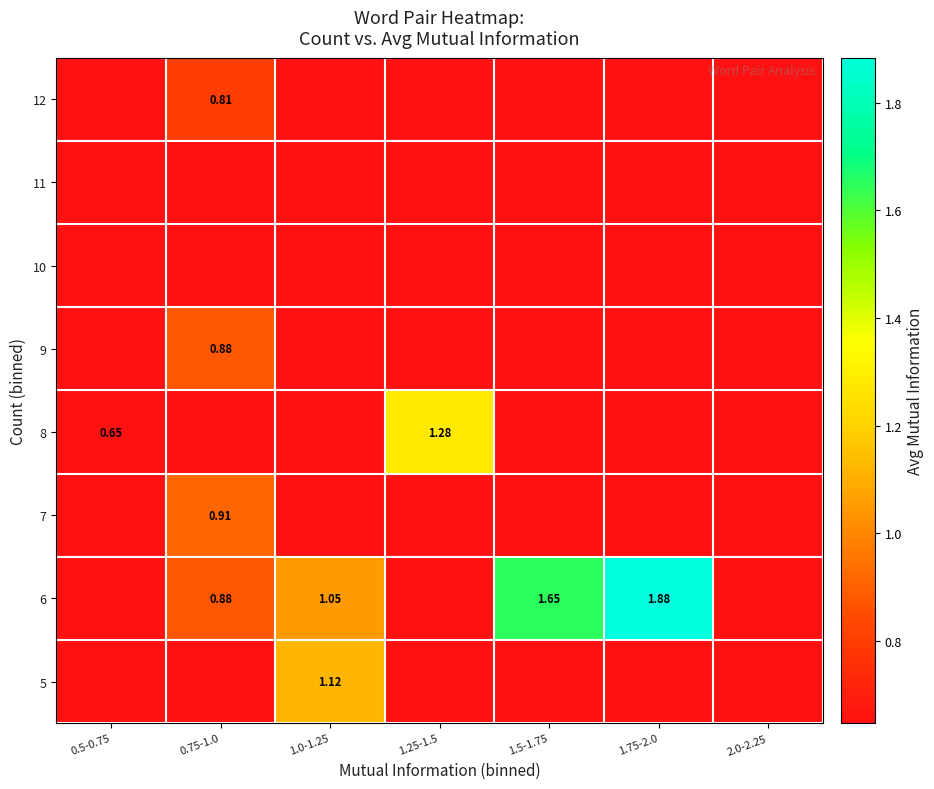

The 6 series shows 1.7 at 1.0-1.25. True or false?

False